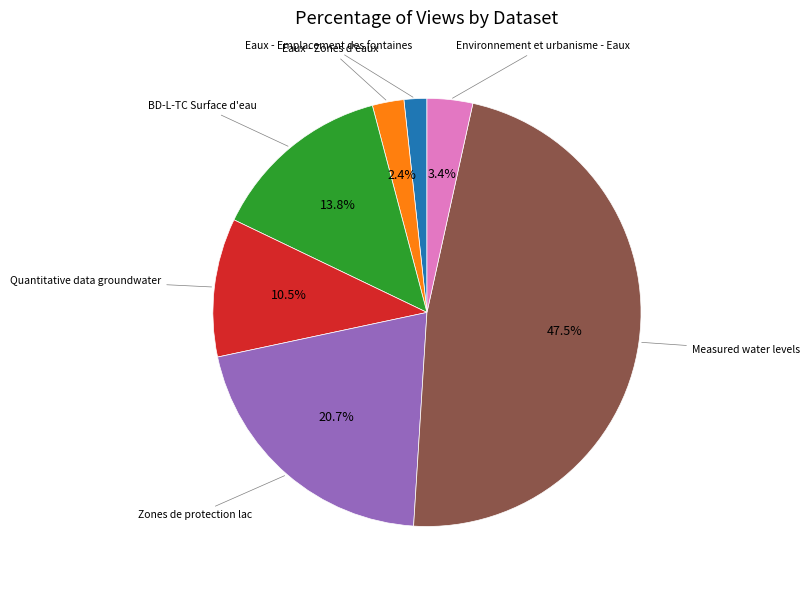

Does any single category account for the majority?

No